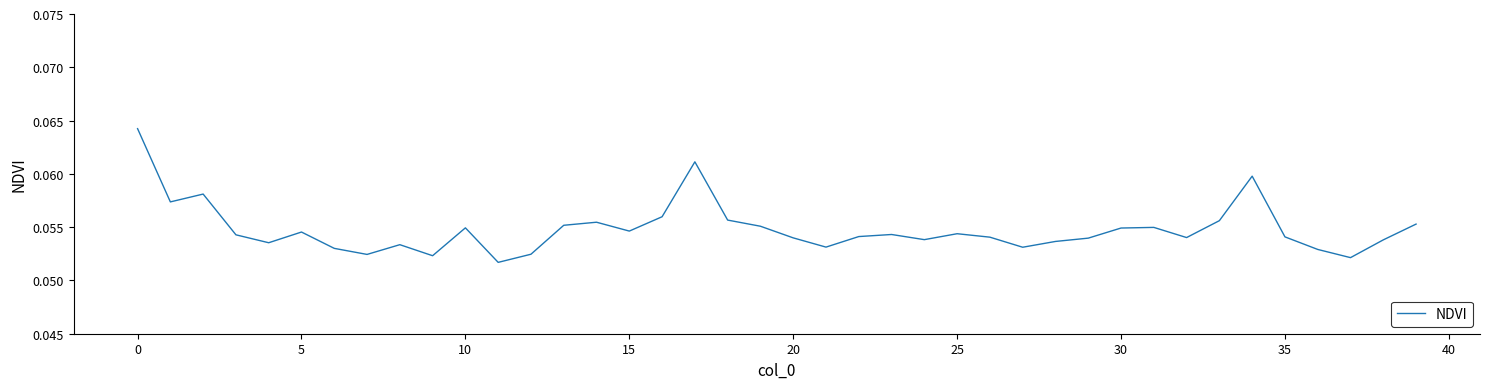

Reading left to right, transcribe all the data shown in this chart.

0.1	0.1	0.1	0.1	0.1	0.1	0.1	0.1	0.1	0.1	0.1	0.1	0.1	0.1	0.1	0.1	0.1	0.1	0.1	0.1	0.1	0.1	0.1	0.1	0.1	0.1	0.1	0.1	0.1	0.1	0.1	0.1	0.1	0.1	0.1	0.1	0.1	0.1	0.1	0.1